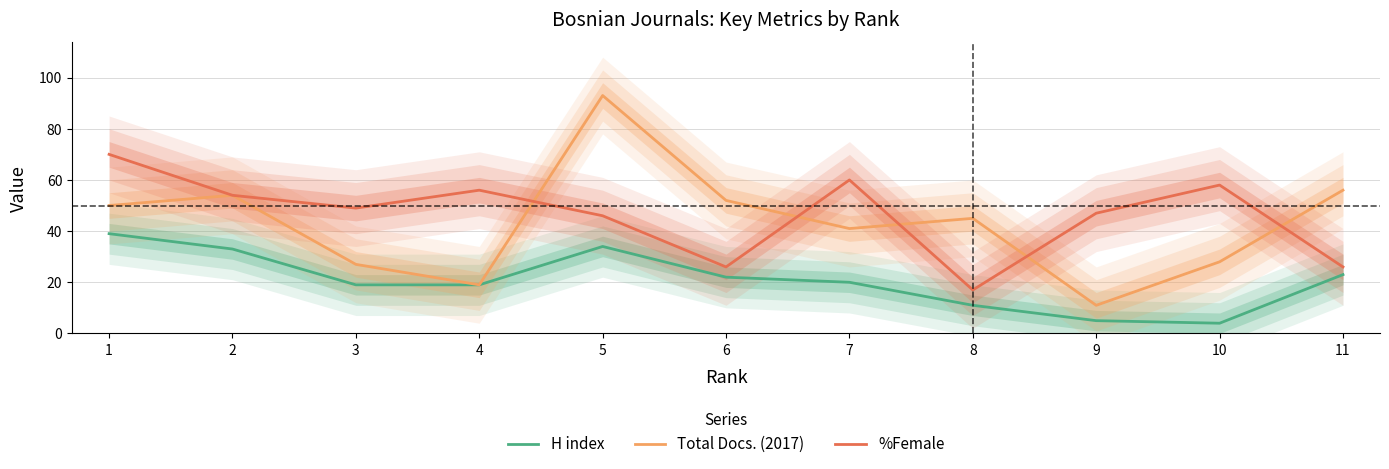

True or false: H index and %Female intersect in this chart.

False